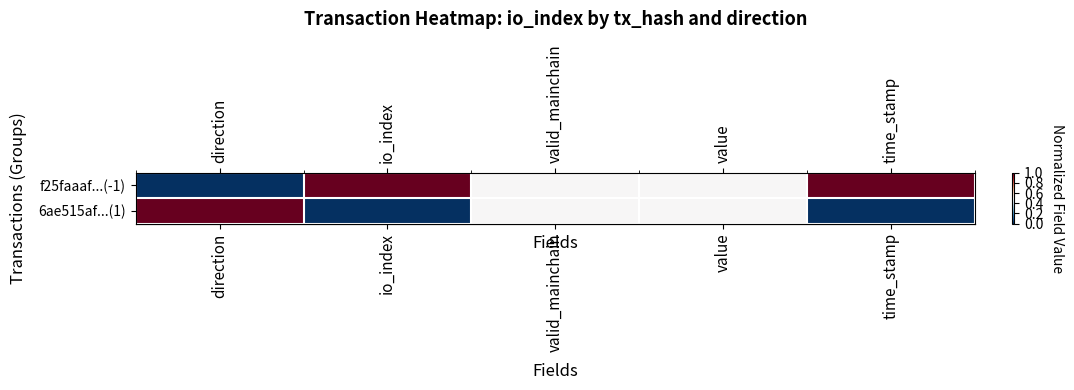

Which category has the lowest value across all series?

direction